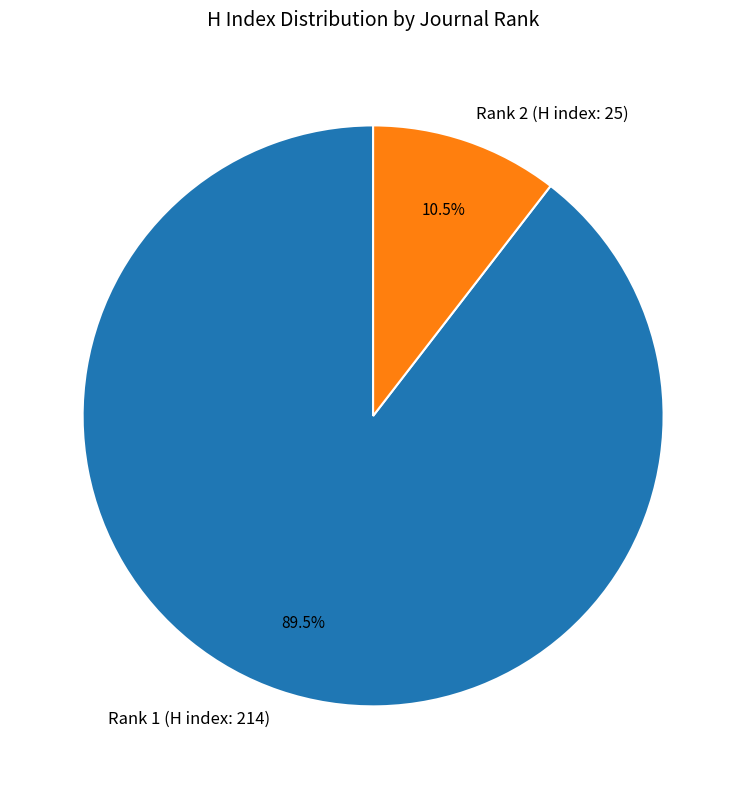

Which has a higher value, Rank 2 (H index: 25) or Rank 1 (H index: 214)?

Rank 1 (H index: 214)